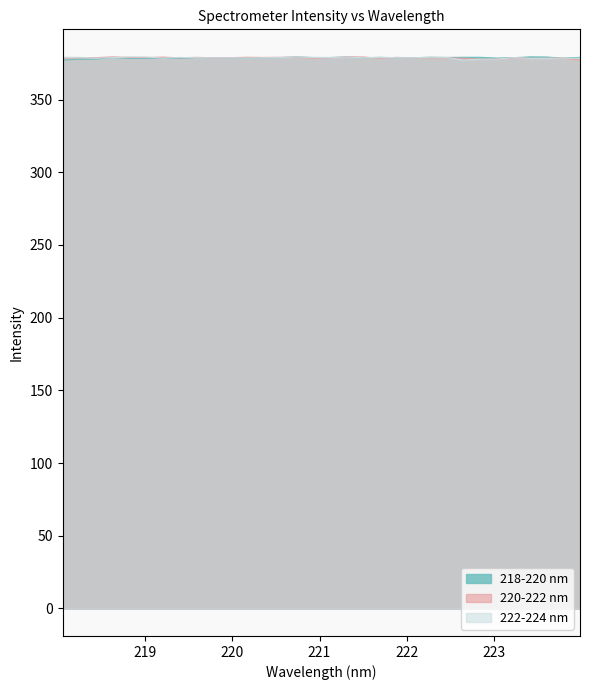

Where do 220-222 nm and 222-224 nm first cross each other?

218.2508 and 218.442